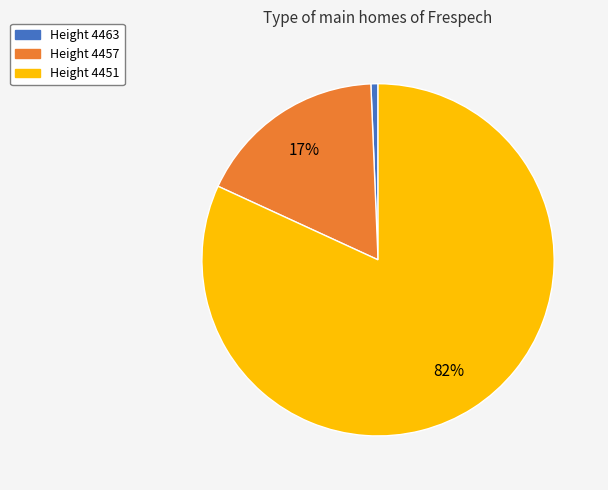

Do Height 4451 and Height 4457 together represent more than half of the pie?

Yes